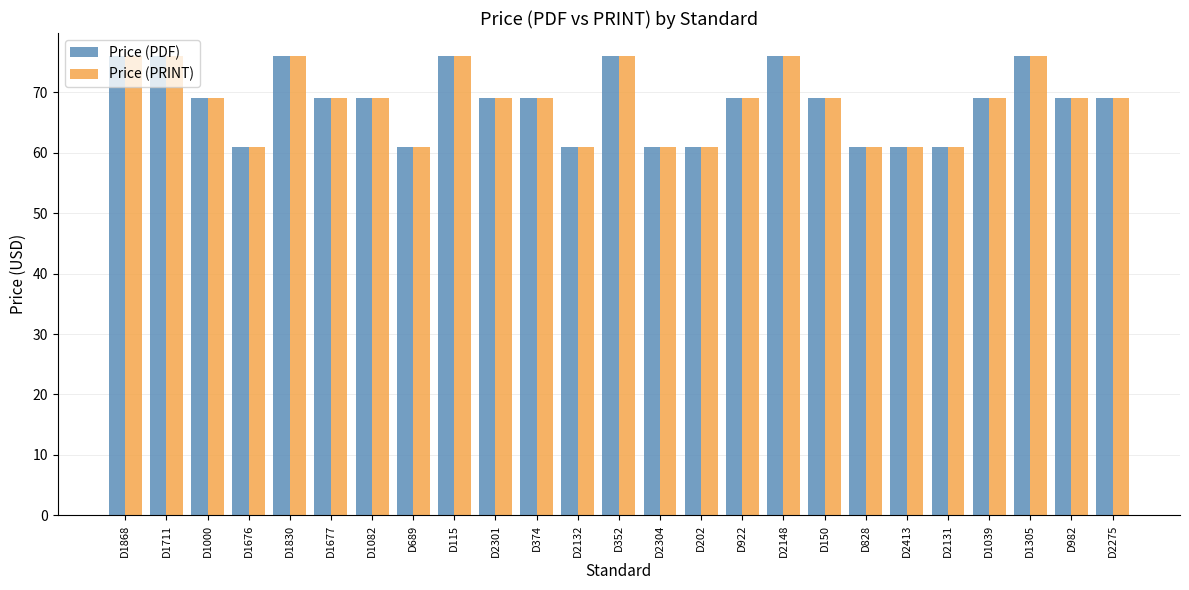

How many bars are there in each group?

2